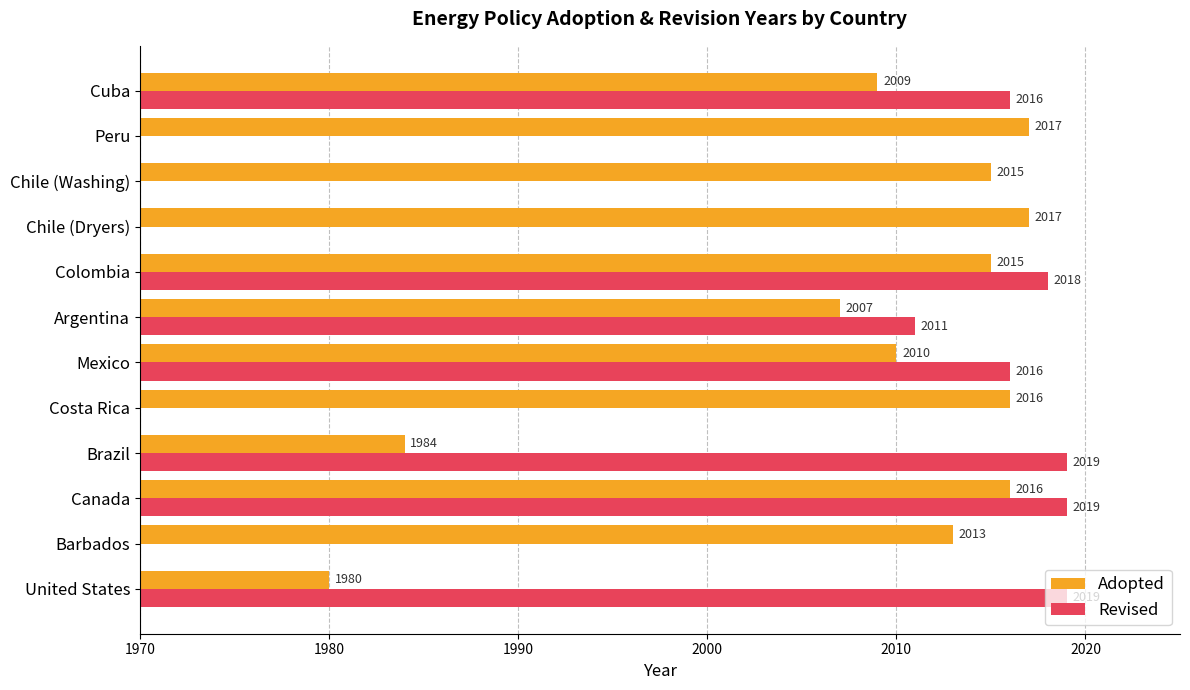

What is the value of the 9th bar from the left?

2017